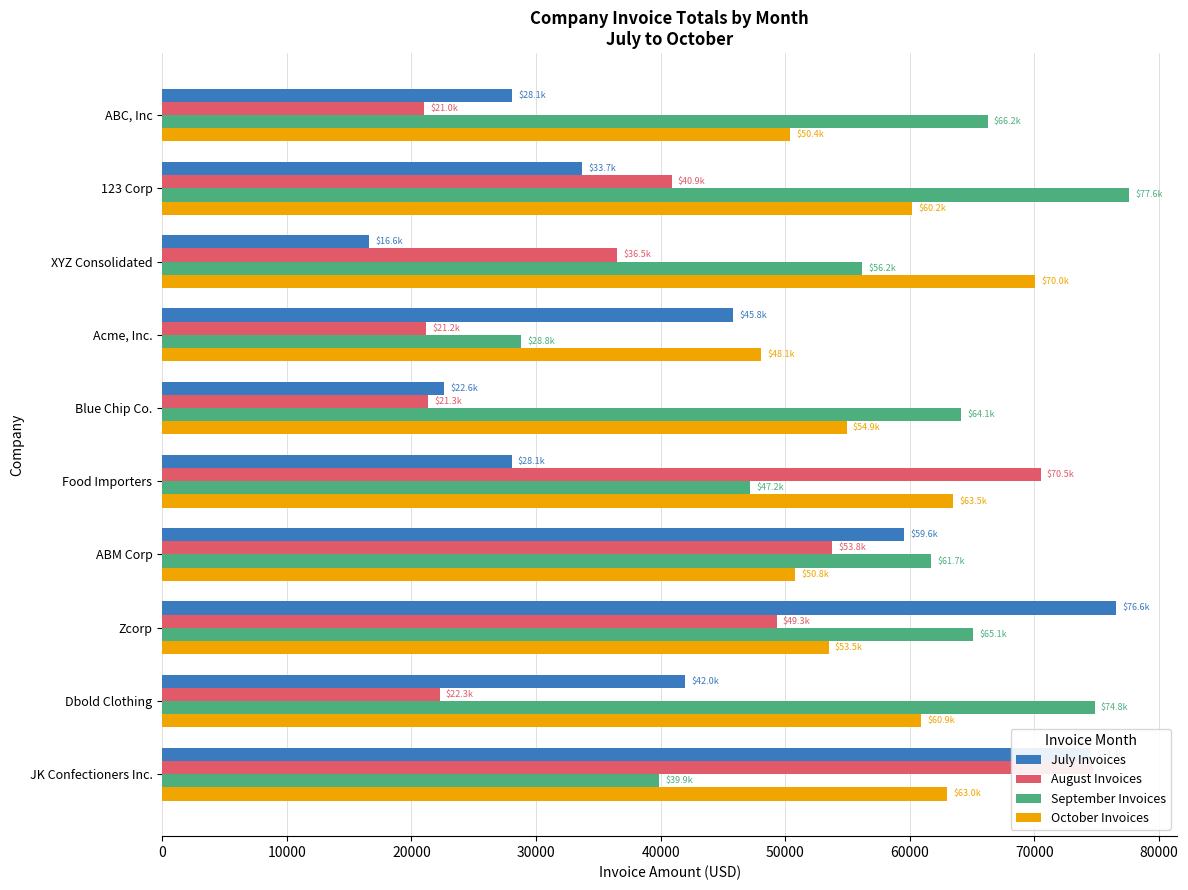

At how many categories does at least one series exceed 63763?

8